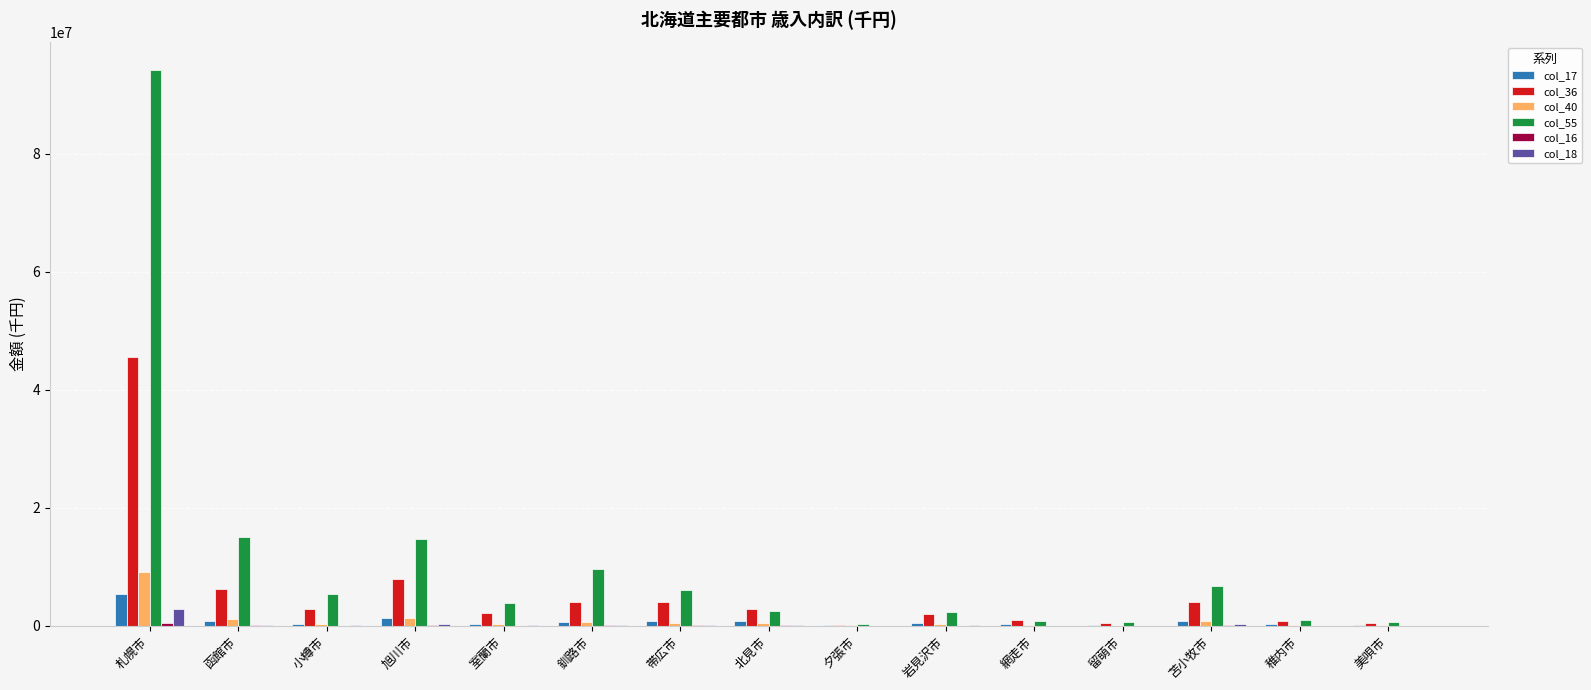

What is the total value across all series at 網走市?

2124009